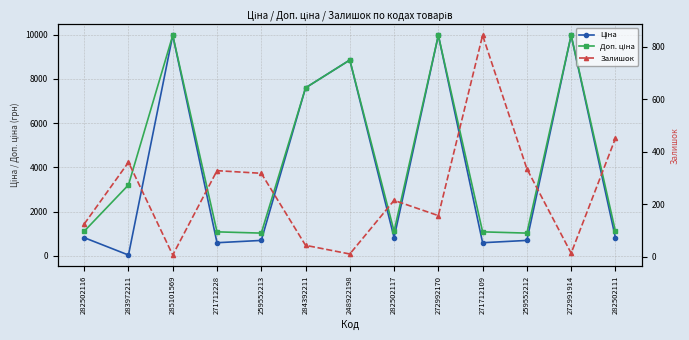

List the labels in order of Доп. ціна value, smallest first.

259552213, 259552212, 271712228, 271712109, 282502116, 282502117, 282502111, 283972211, 284392211, 248922198, 285101569, 272992170, 272991914